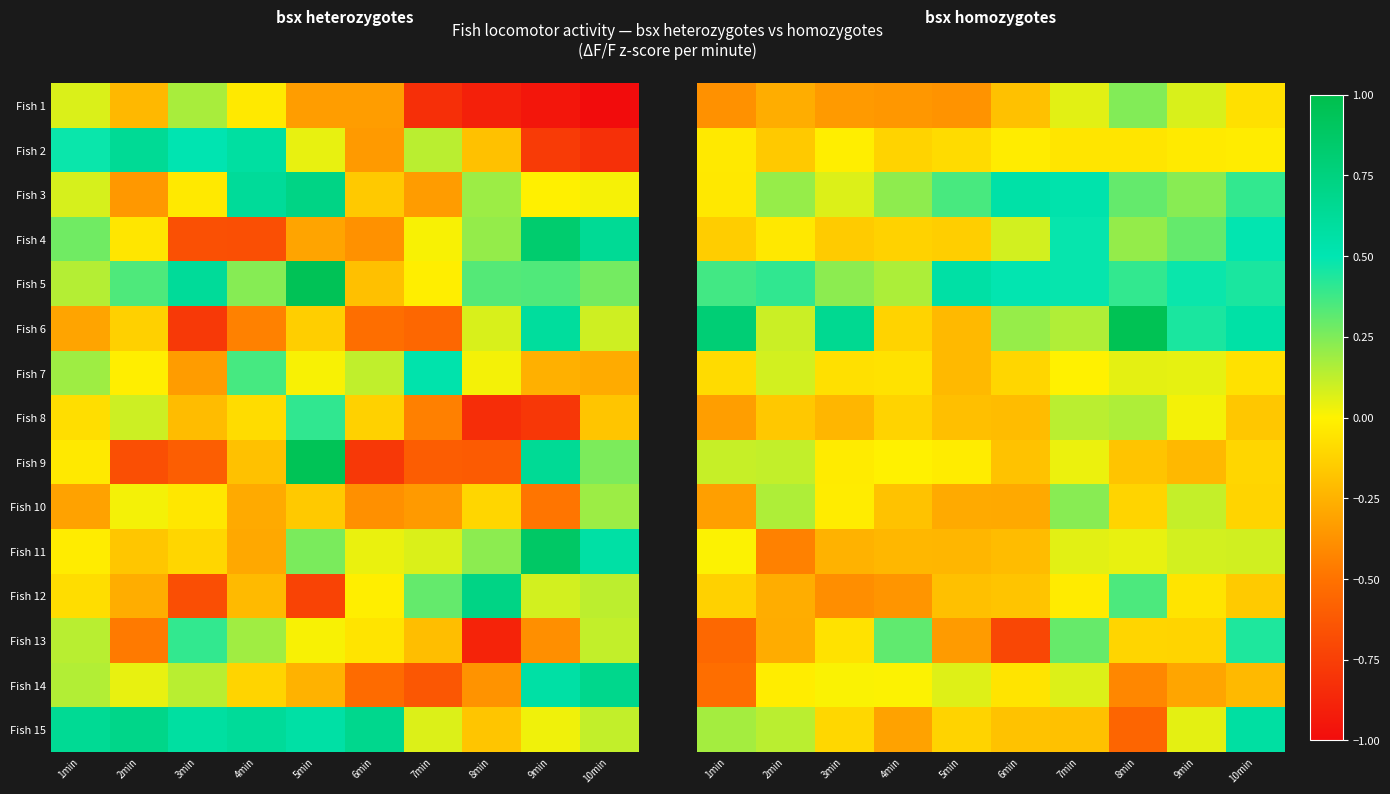

Is it true that Fish 7 equals -0.0 at 7min?

False